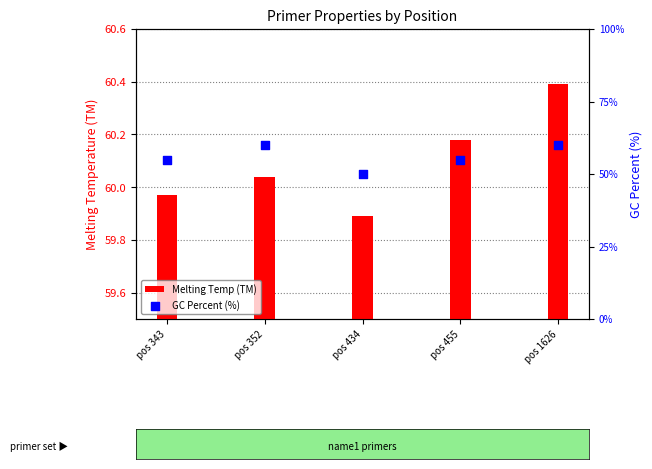

Which series has the largest total across all categories?

Melting Temp (TM)